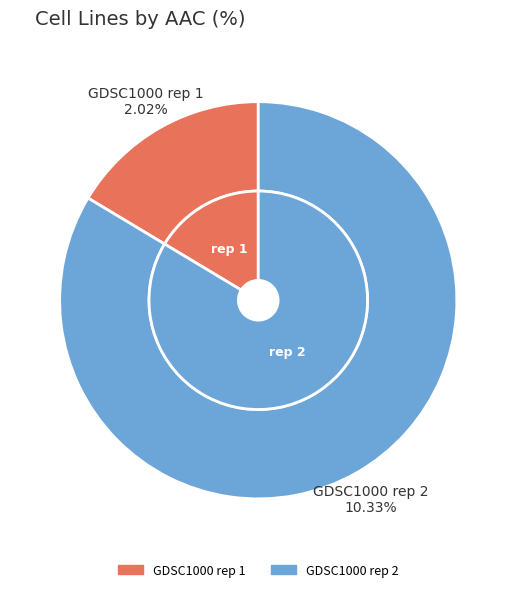

To the nearest percent, what is the average slice percentage?

50%